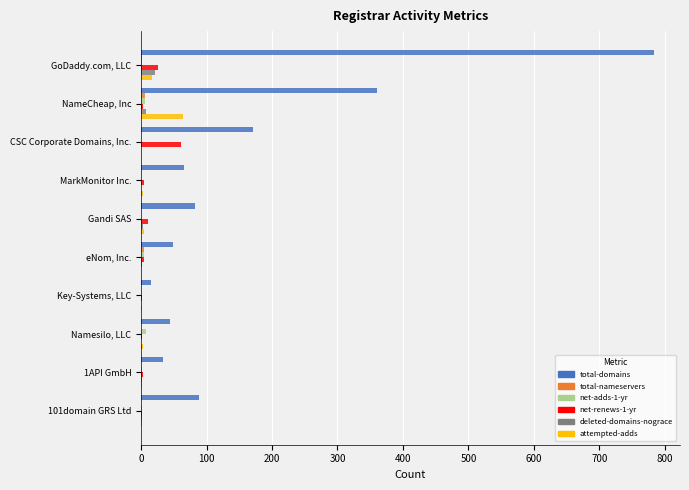

The attempted-adds series shows 0 at eNom, Inc.. True or false?

True